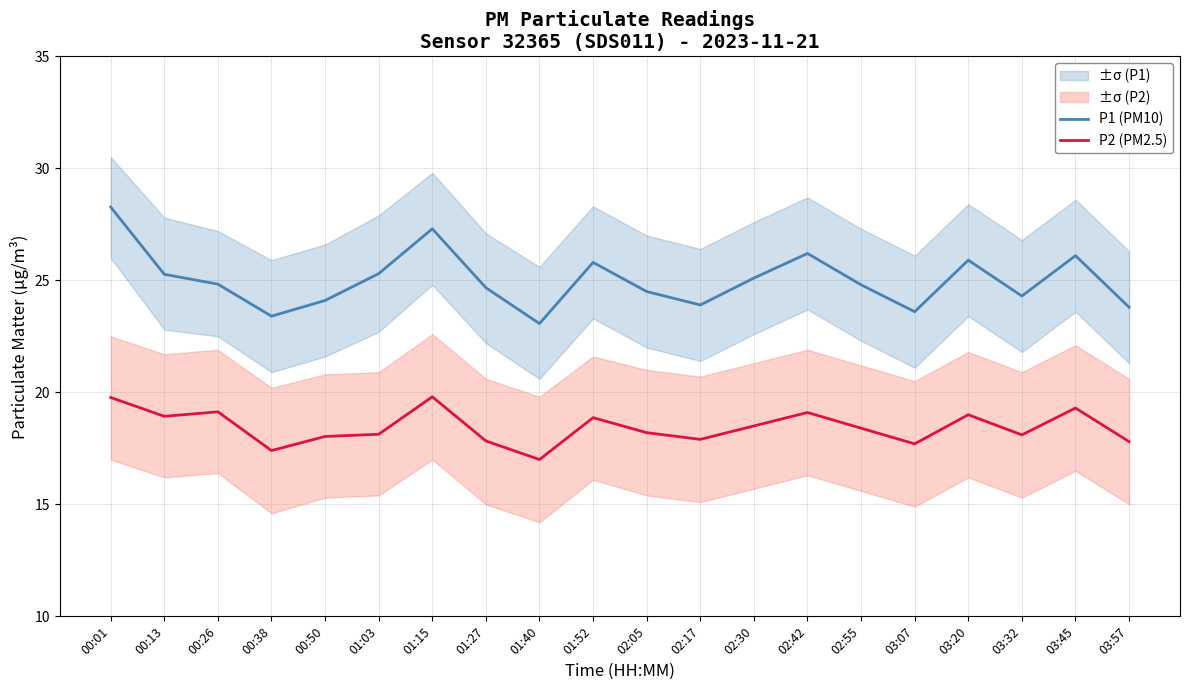

Rank the series by their maximum value, from lowest to highest.

P2 (PM2.5), P1 (PM10)